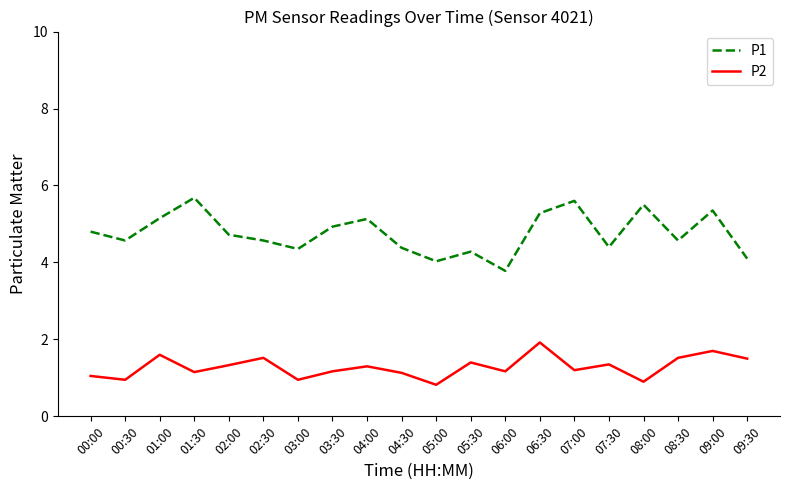

What is the difference between the maximum and minimum values in the P1 series?

1.9